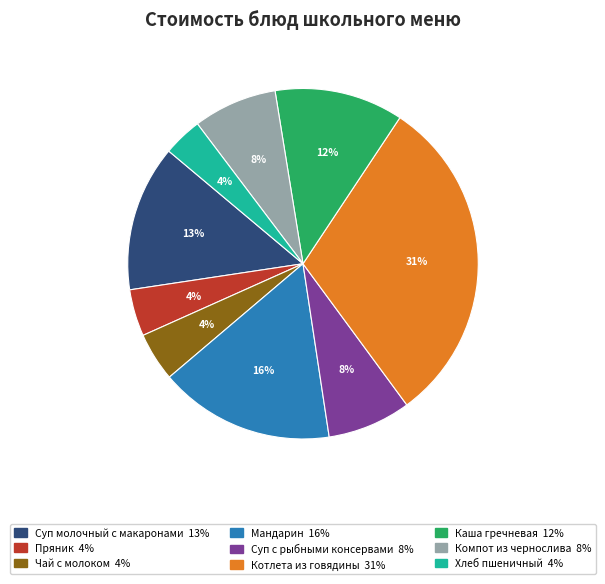

To the nearest percent, what is the combined percentage of Чай с молоком and Каша гречневая?

16%